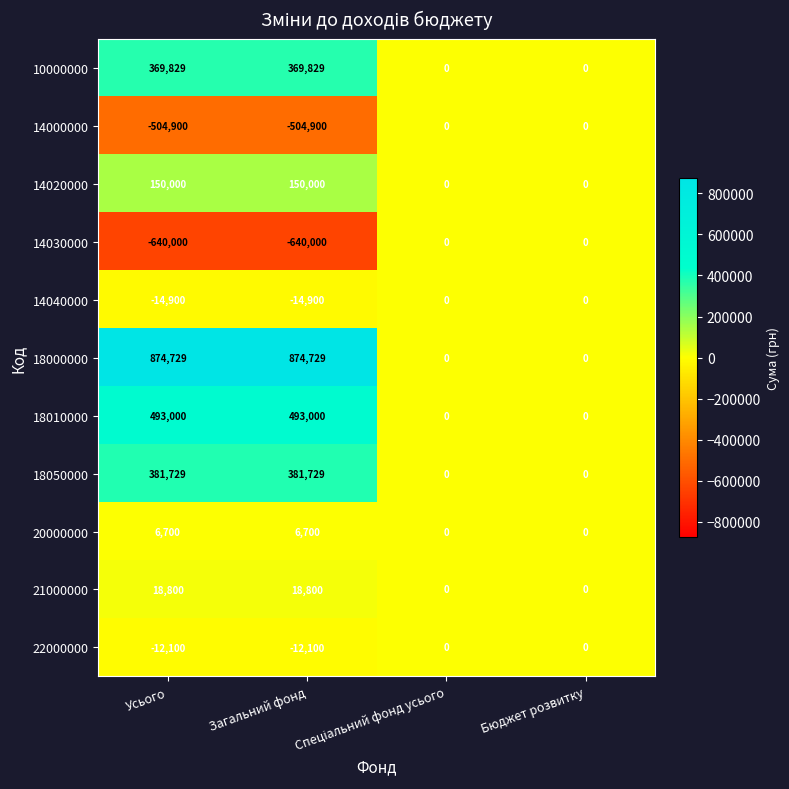

Which series has the largest range (max minus min)?

18000000